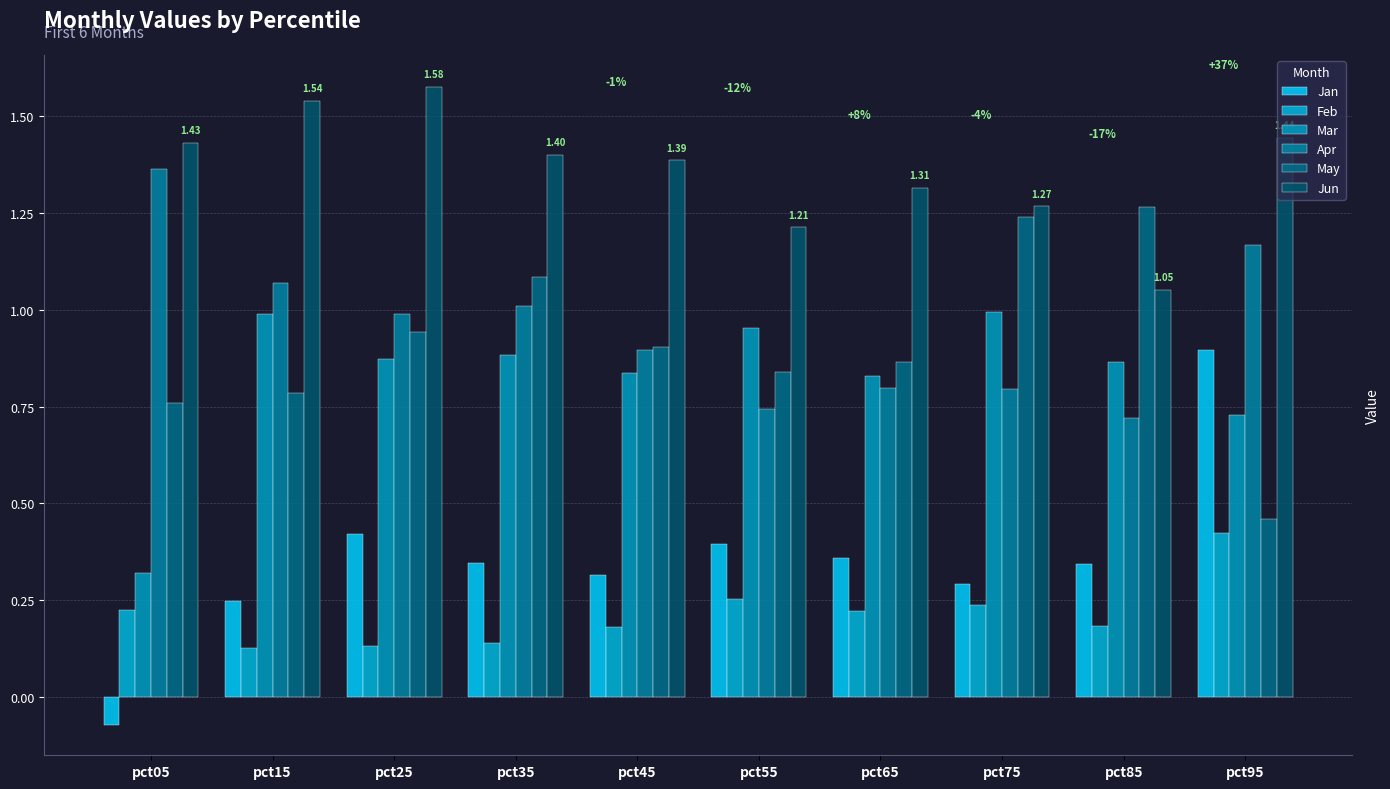

True or false: Feb has a value of 0.1 at pct55.

False